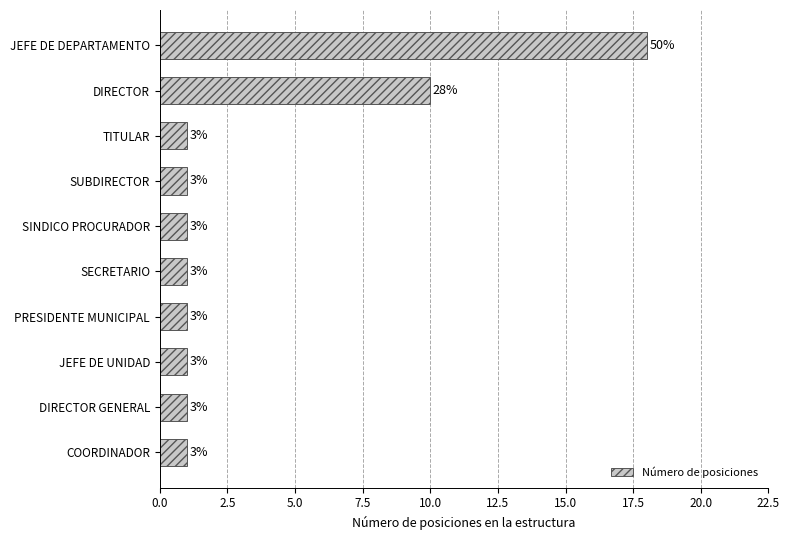

What is the maximum value shown in the chart?

18